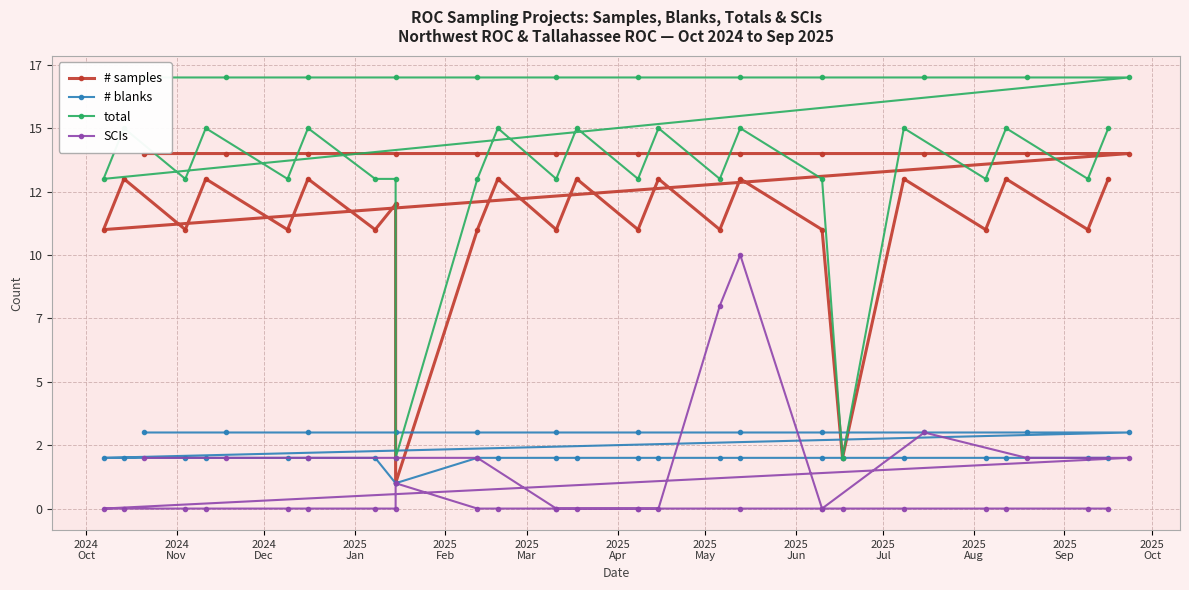

True or false: # samples and SCIs intersect in this chart.

False